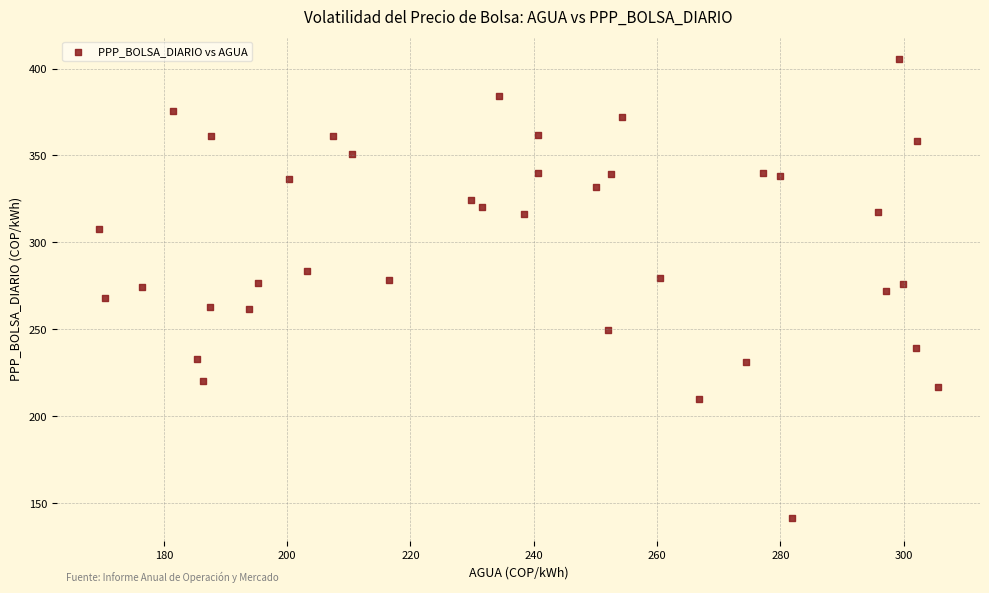

What is the range of X values (max minus min)?

136.2